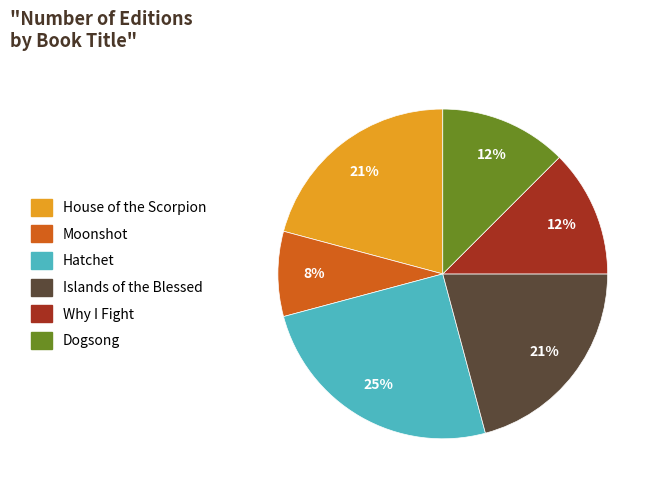

How many segments does this pie chart have?

6